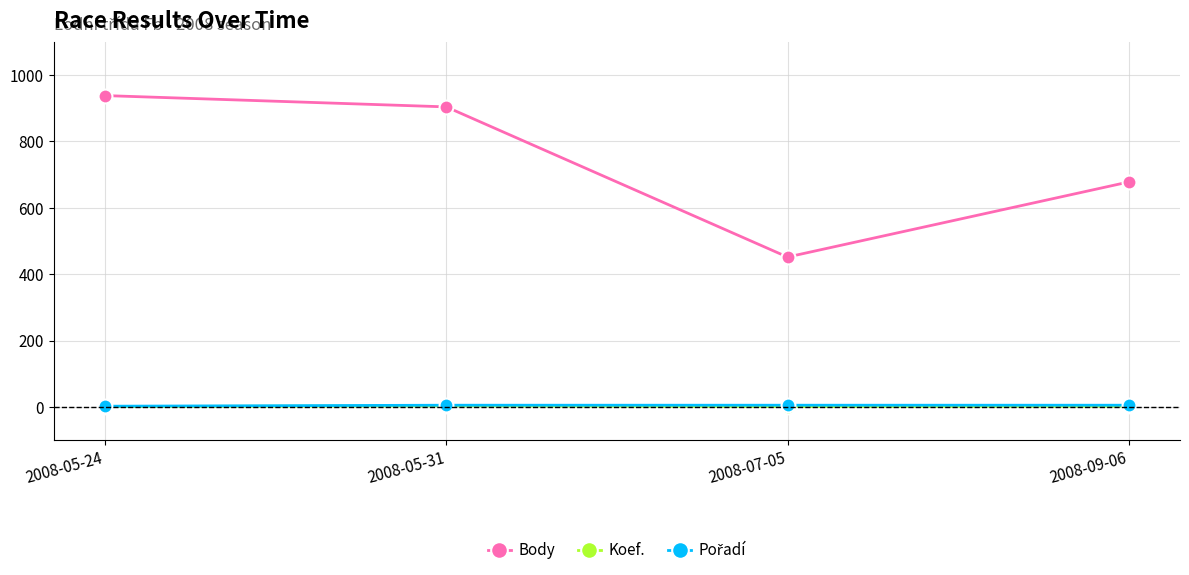

Is this an area chart (filled region under the line)?

No